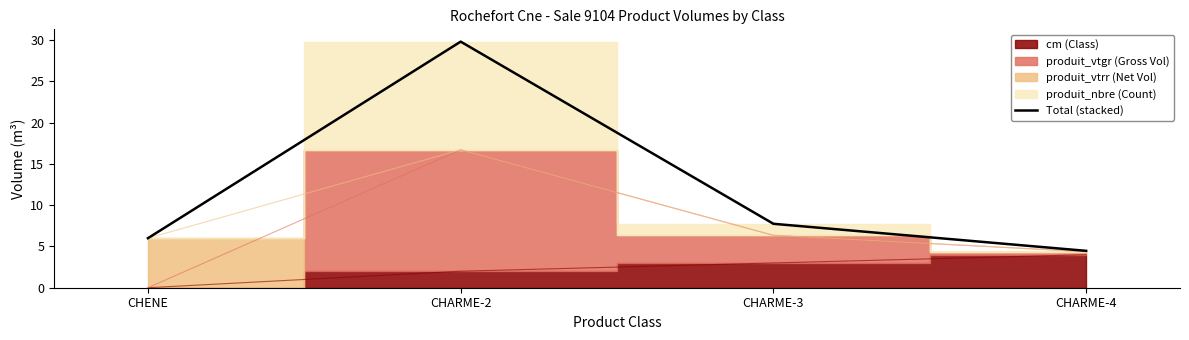

List the labels in order of value, largest first.

CHARME-2, CHARME-3, CHENE, CHARME-4